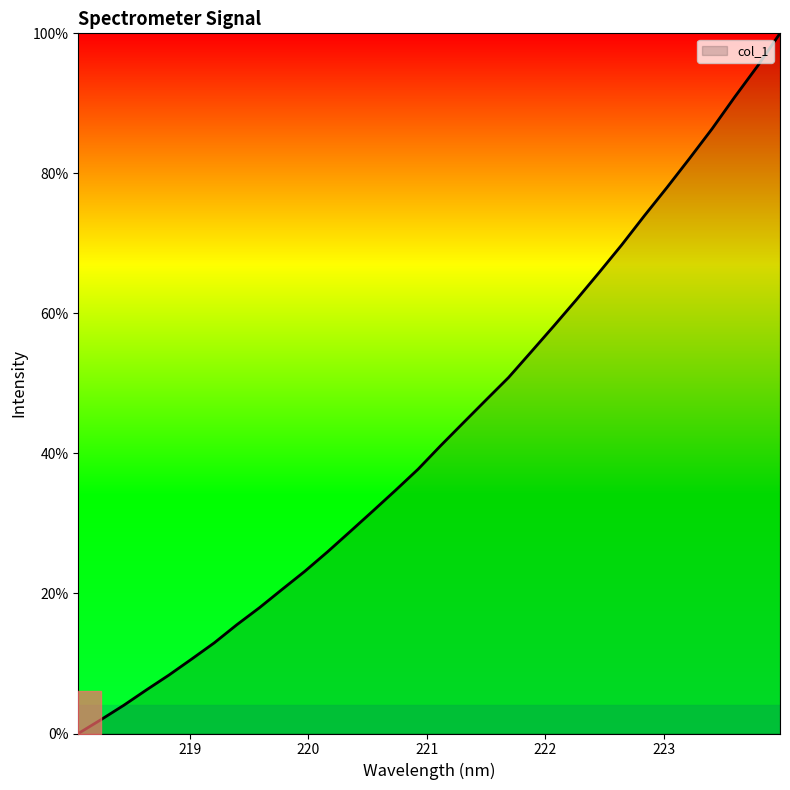

What is the greatest value displayed?

100.0